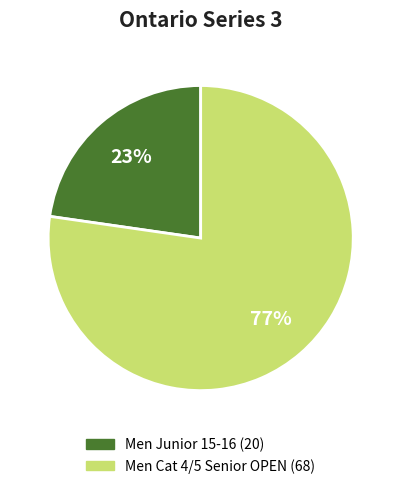

Rank the categories by value from lowest to highest.

Men Junior 15-16, Men Cat 4/5 Senior OPEN